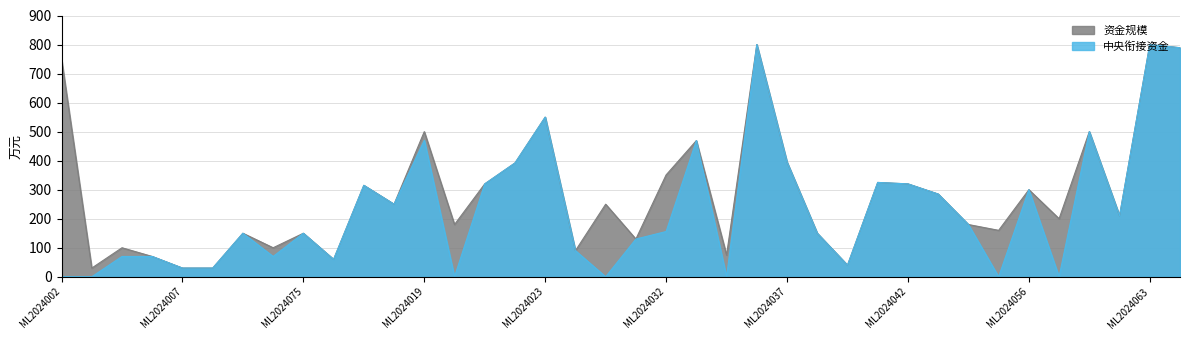

At which label does 中央衔接资金 reach its peak?

ML2024036